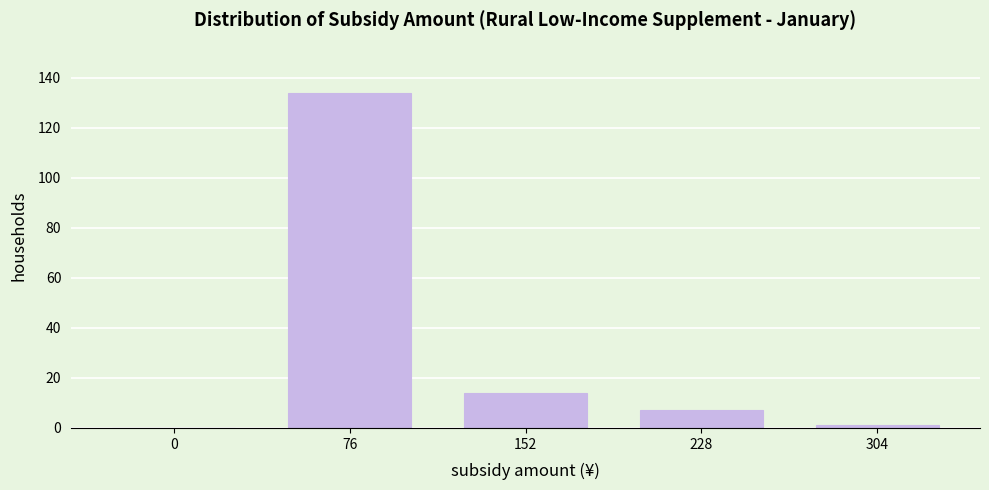

Reading right to left, list all the values displayed in this chart.

304=1	228=7	152=14	76=134	0=0